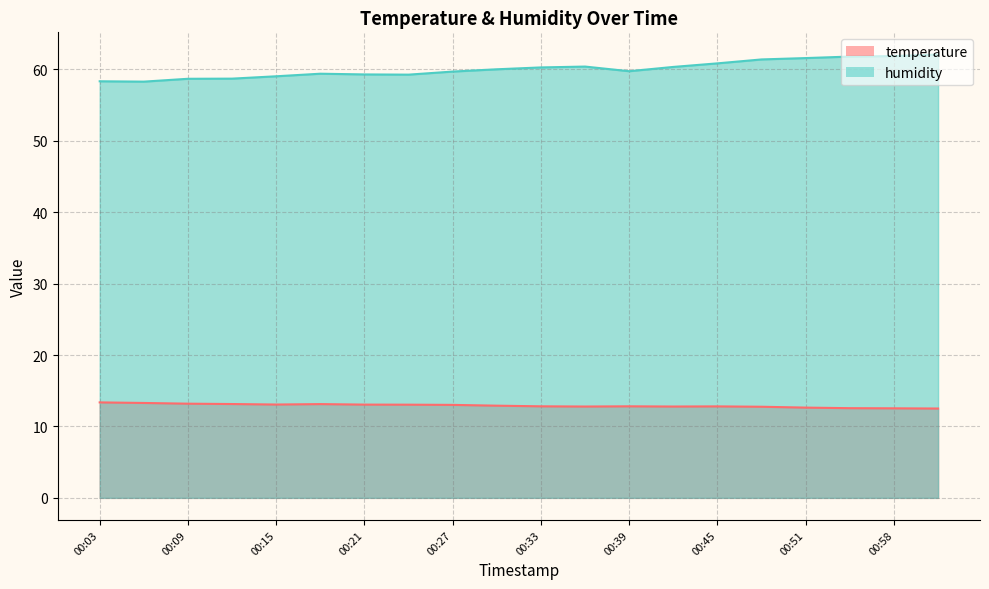

True or false: humidity and temperature intersect in this chart.

False